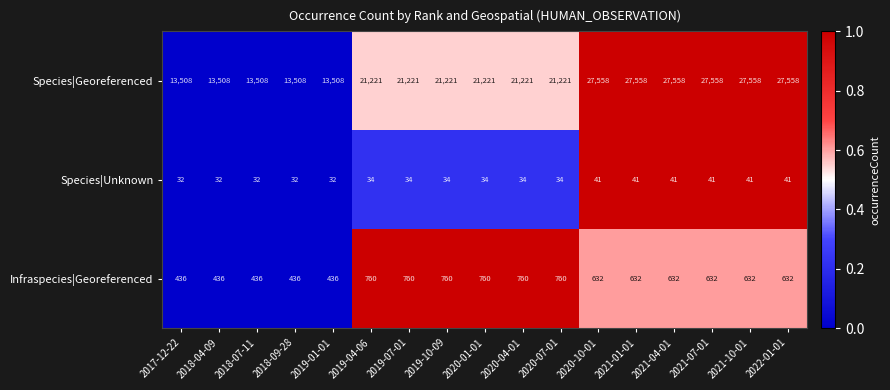

Where does the Infraspecies|Georeferenced series first go above 632?

2019-04-06